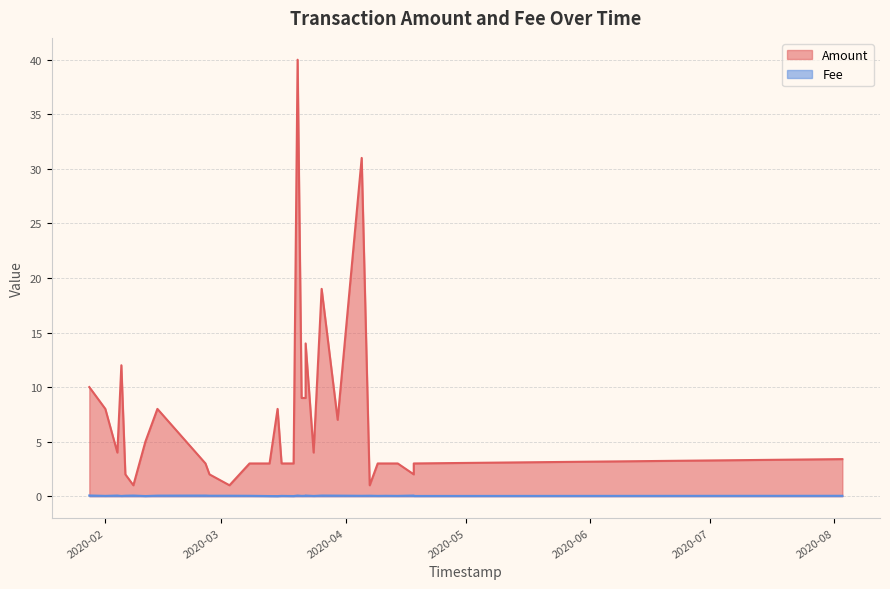

What is the difference between the maximum and second lowest values in the Fee series?

0.1